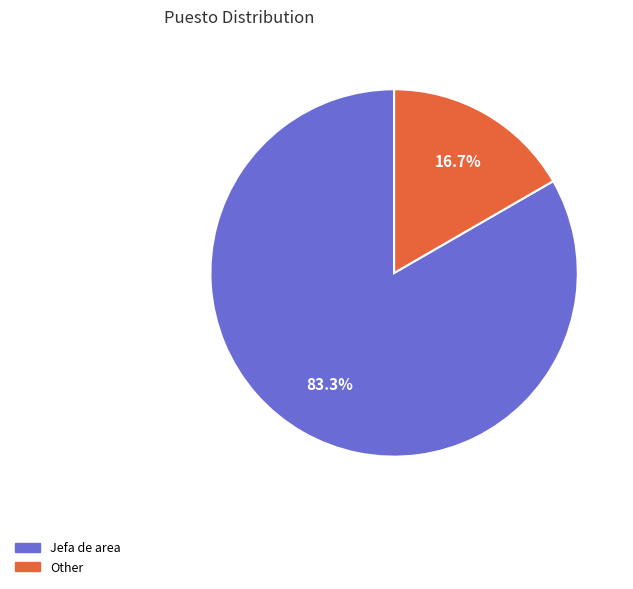

What is the ratio of the value at Jefa de area to the value at Other?

5.0